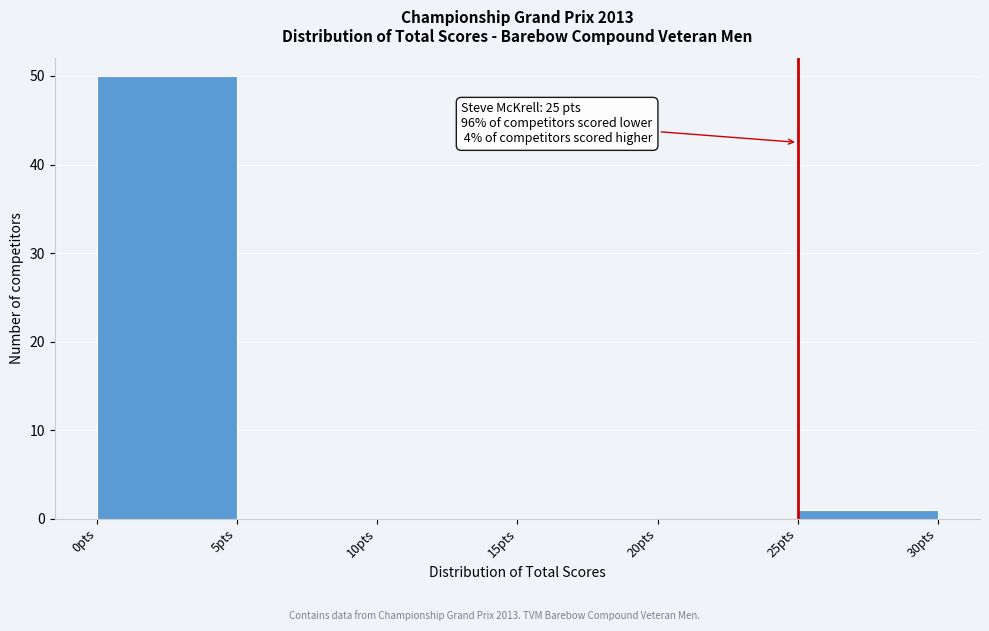

Over which range of the x-axis is the bar tallest?

0 to 5